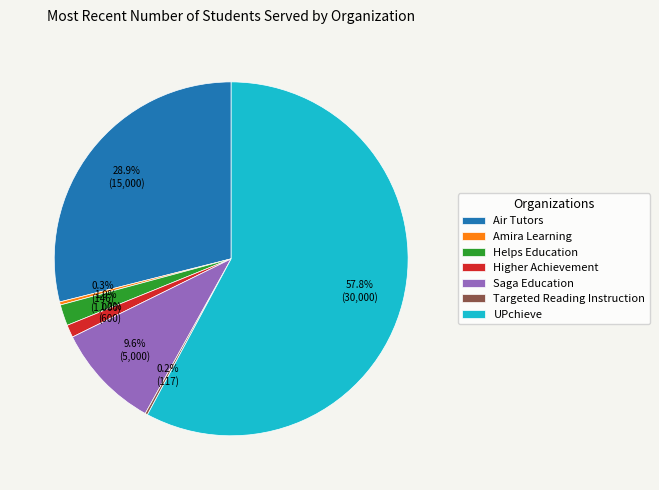

What is the largest slice in the pie chart?

UPchieve